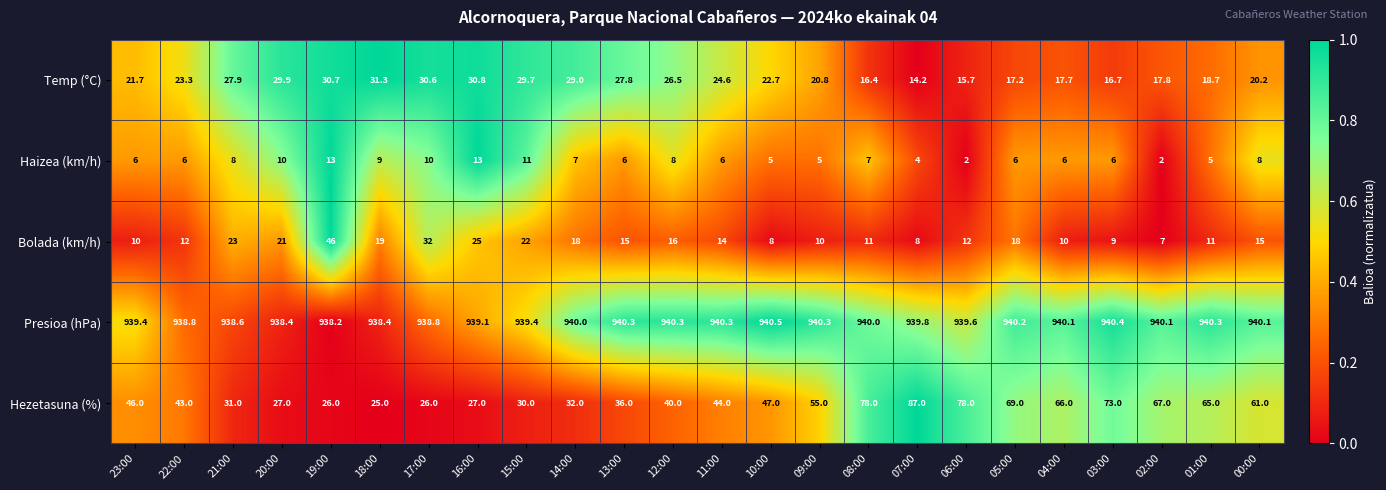

Between 13:00 and 06:00, which series saw the biggest shift?

Hezetasuna (%)